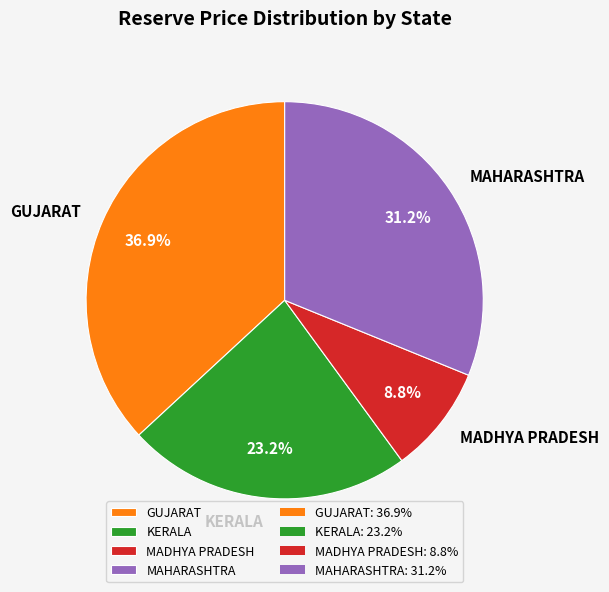

What portion of the pie excludes KERALA?

76.8%